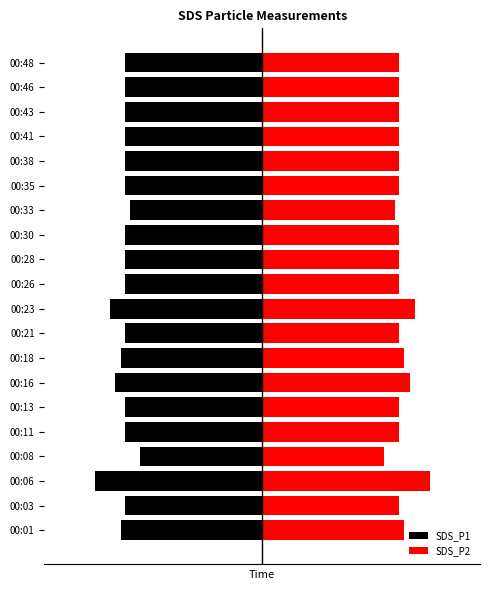

The SDS_P1 series shows -1.4 at 00:26. True or false?

False